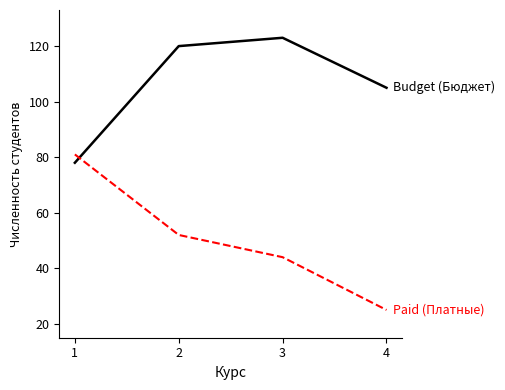

Reading right to left, extract all data points from this chart.

Budget (Бюджет): 4=105	3=123	2=120	1=78
Paid (Платные): 4=25	3=44	2=52	1=81